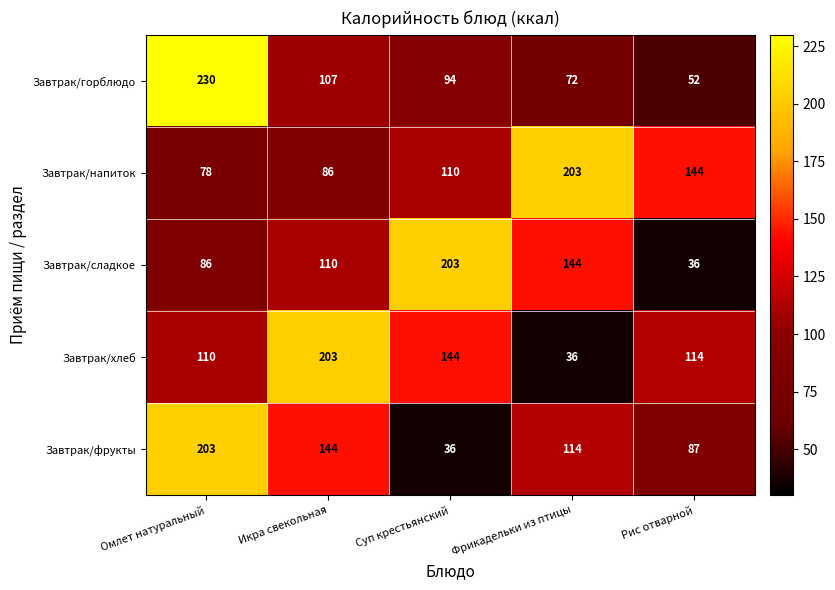

Count the number of data series in this chart.

5